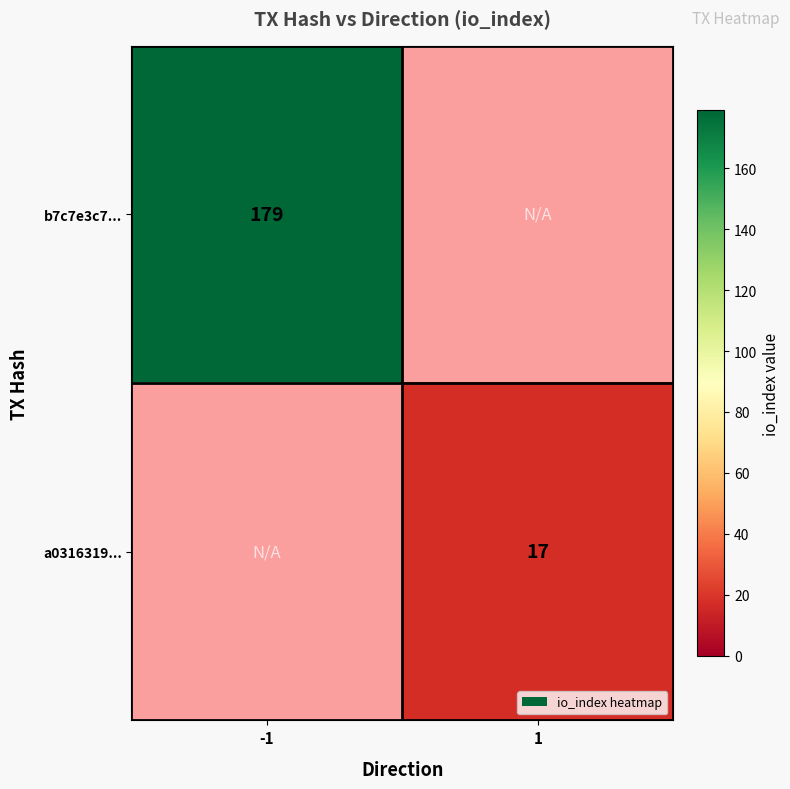

Is it true that b7c7e3c7... equals 270 at -1?

False